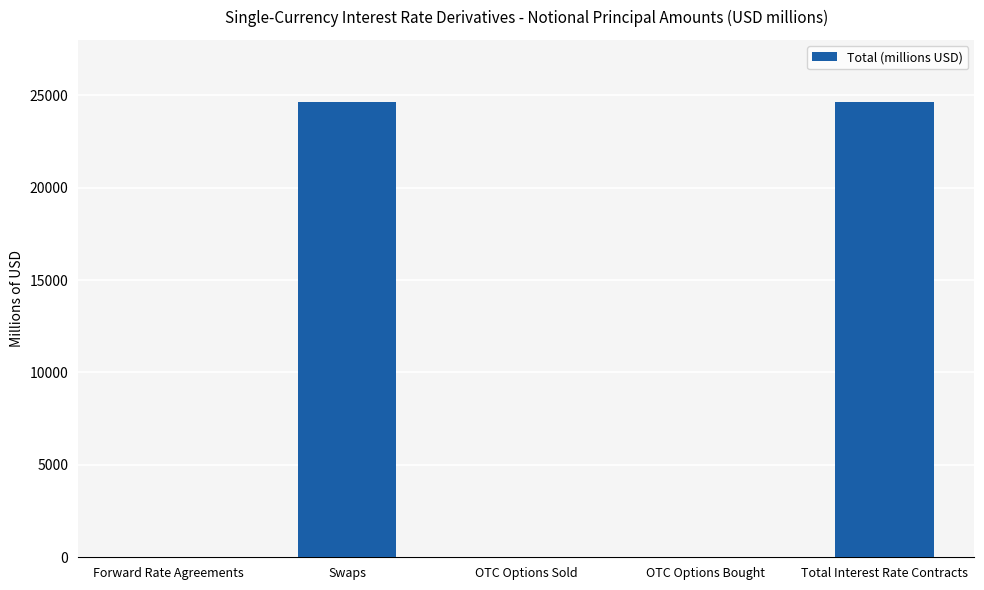

True or false: the data shows 24618.4 at Swaps.

True